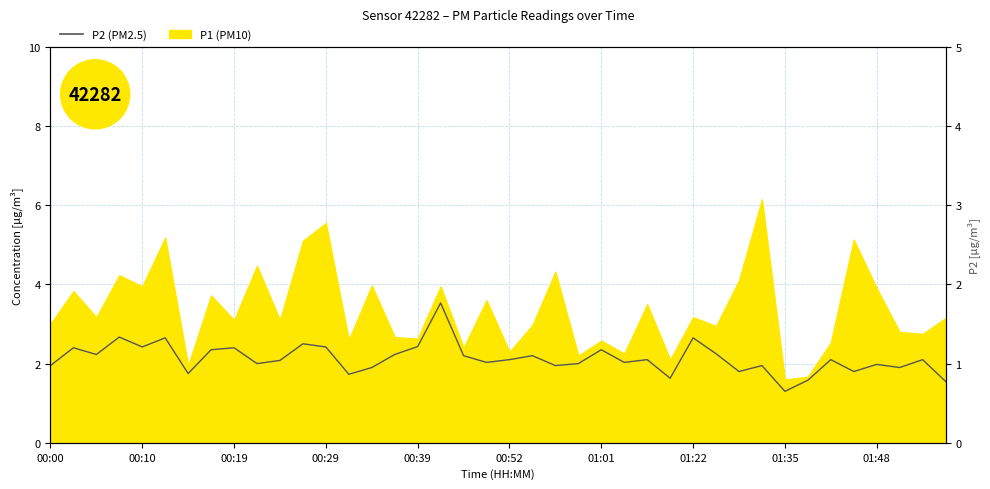

What is the ratio of the value at 35 to the value at 16?

0.7